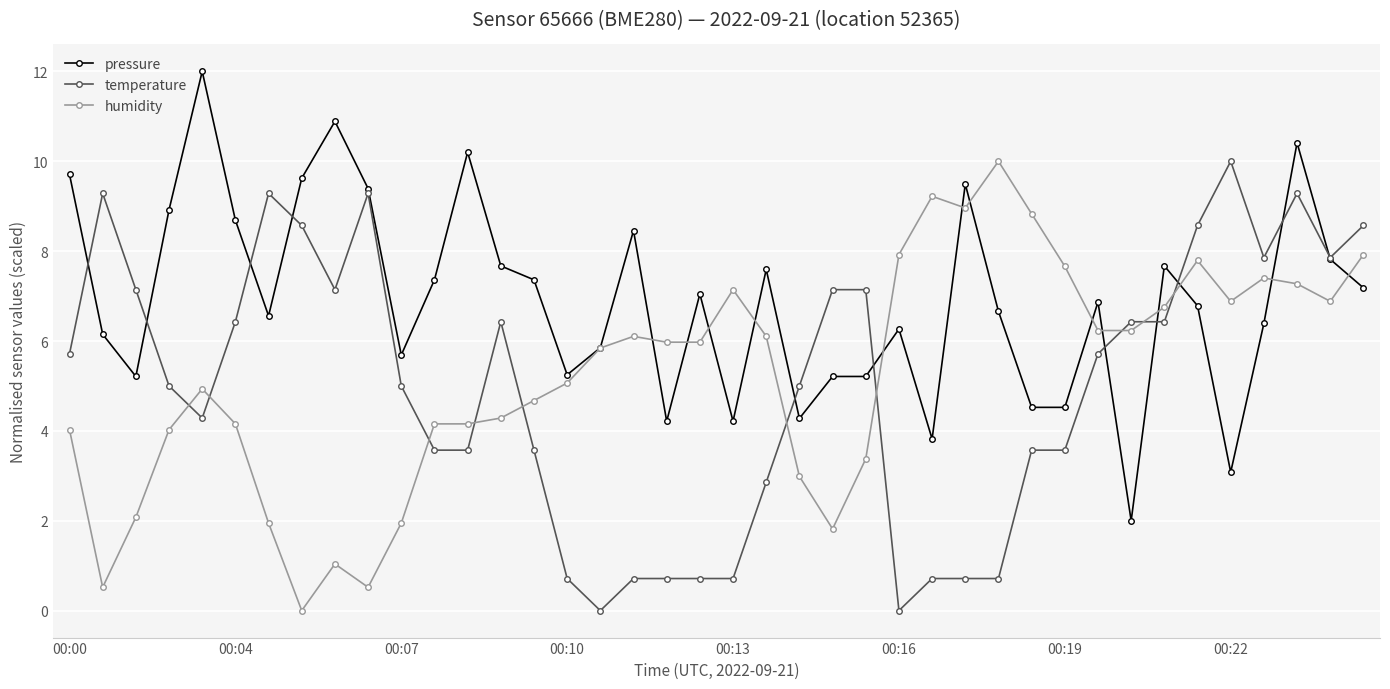

What is the maximum value for pressure?

12.0